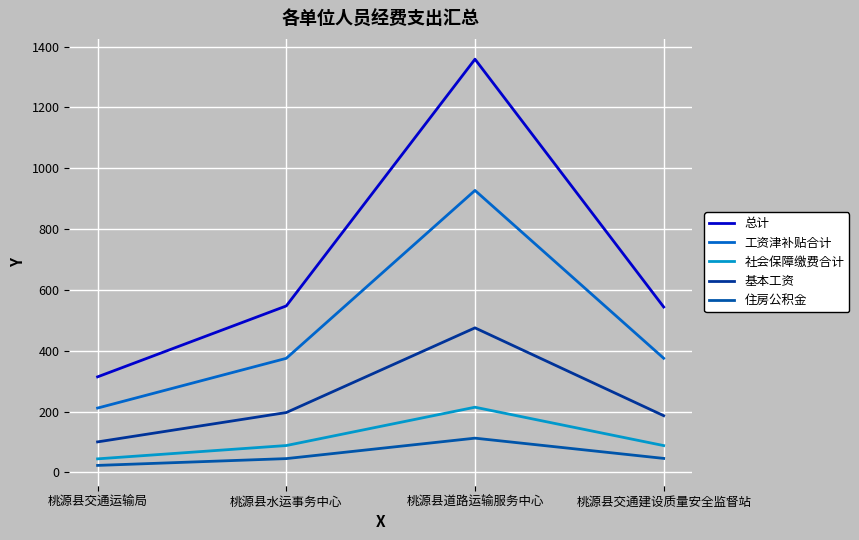

True or false: 住房公积金 has more than 2 interior local peaks.

False